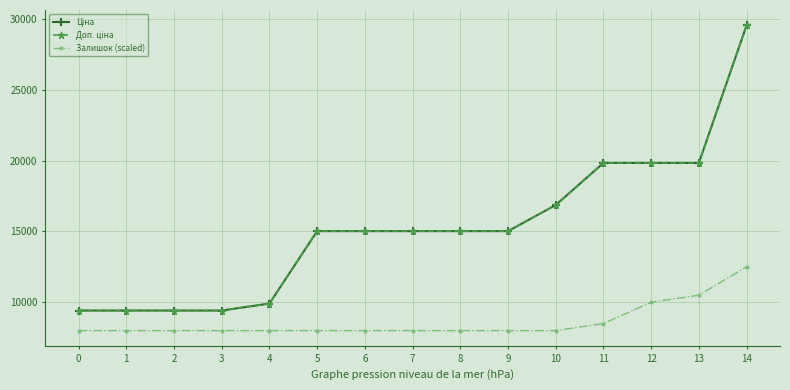

Does the chart have visible grid lines?

Yes